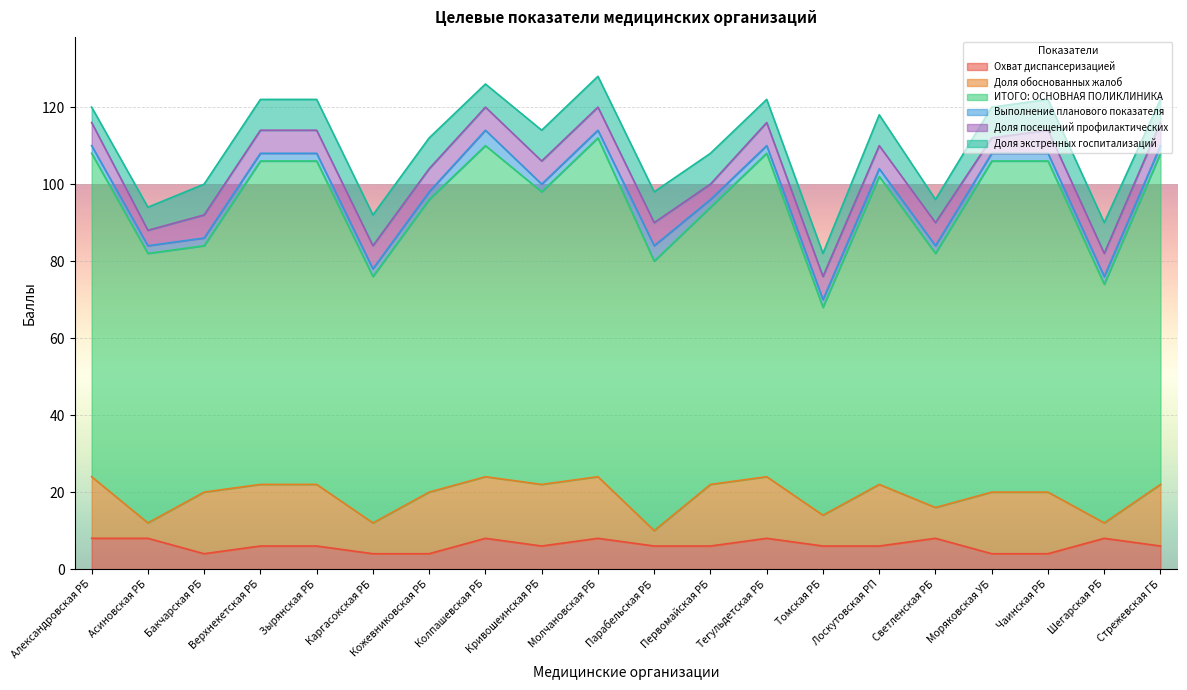

What is the label of the 15th point from the right?

Каргасокская РБ